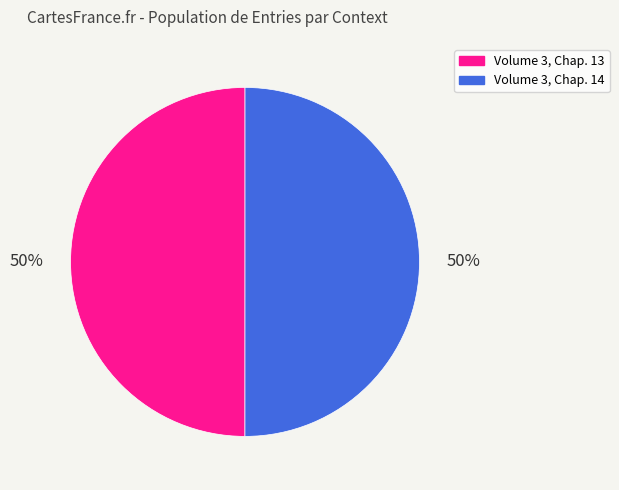

Is it true that Volume 3, Chap. 14 is 50% of the pie?

True